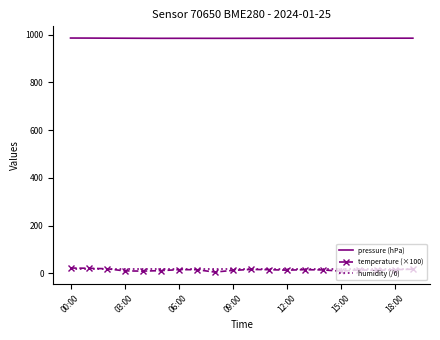

Which series has the largest total across all categories?

pressure (hPa)